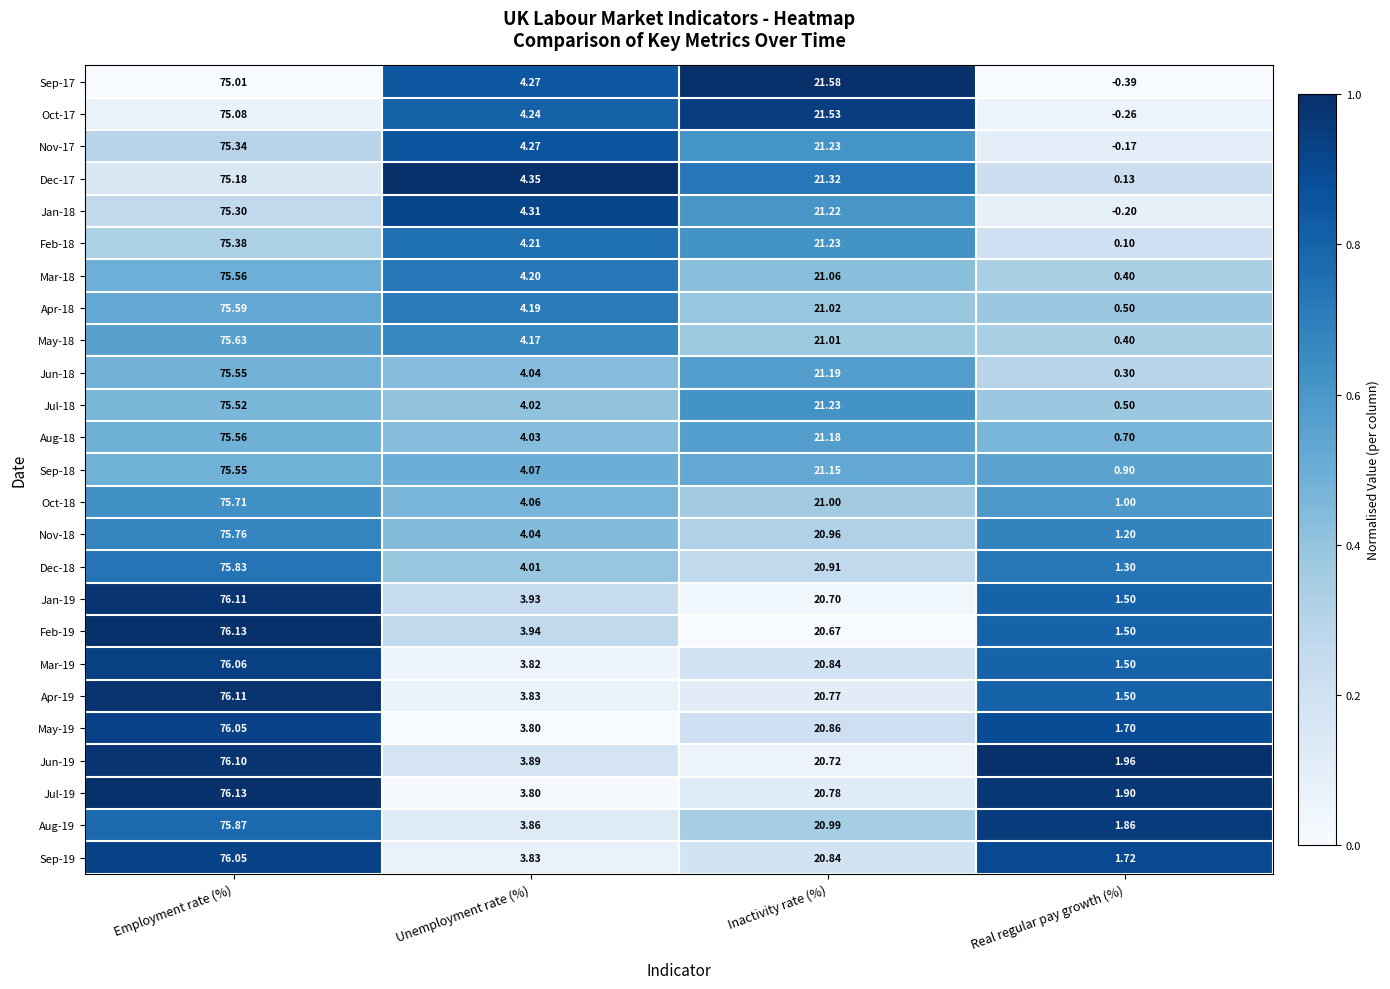

At which label does Jul-18 reach its minimum?

Real regular pay growth (%)